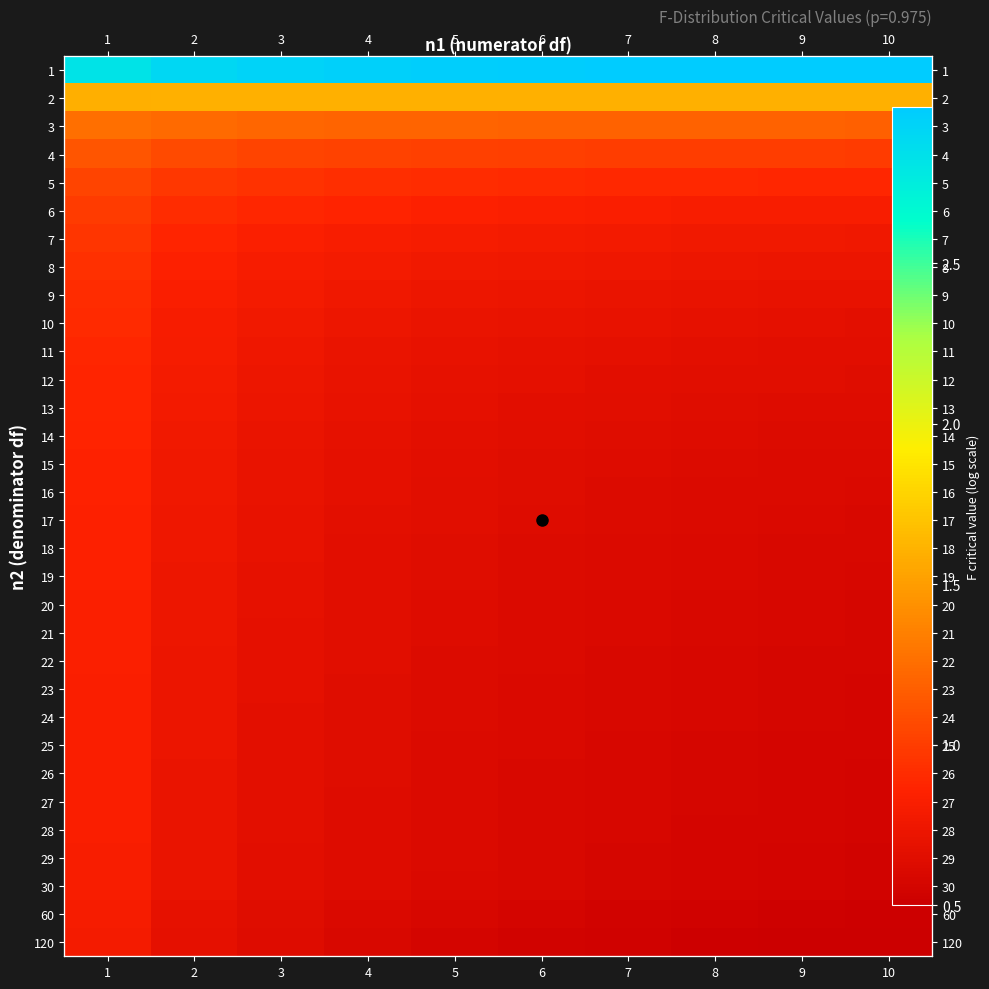

What is the spread (max minus min) of values at 7?

2.4